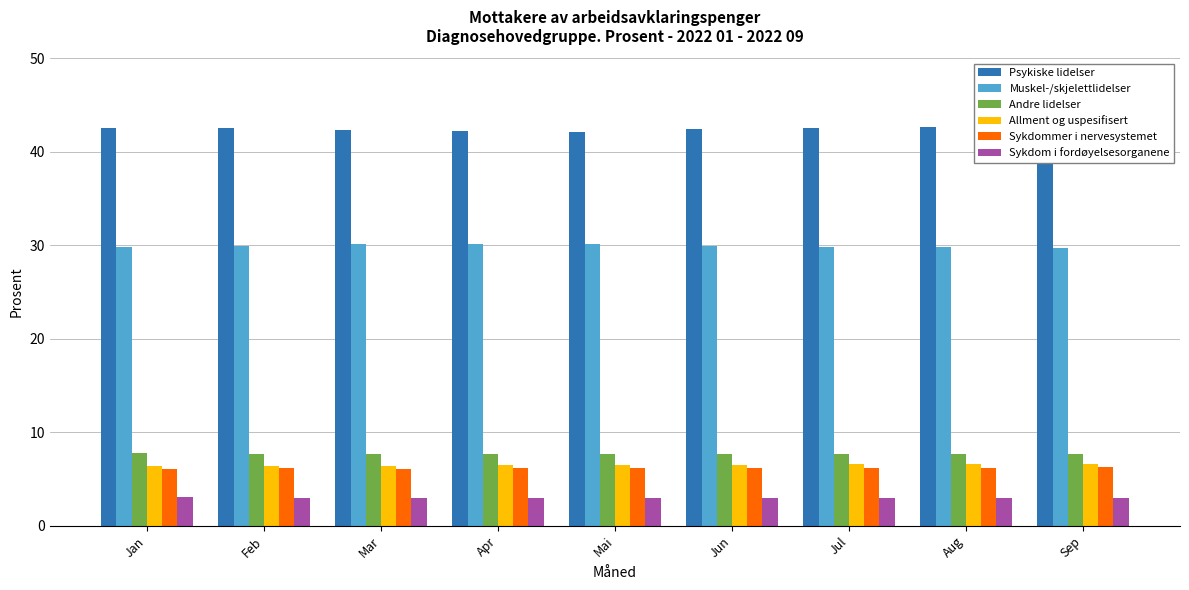

What is the lowest value of the Psykiske lidelser series?

42.1